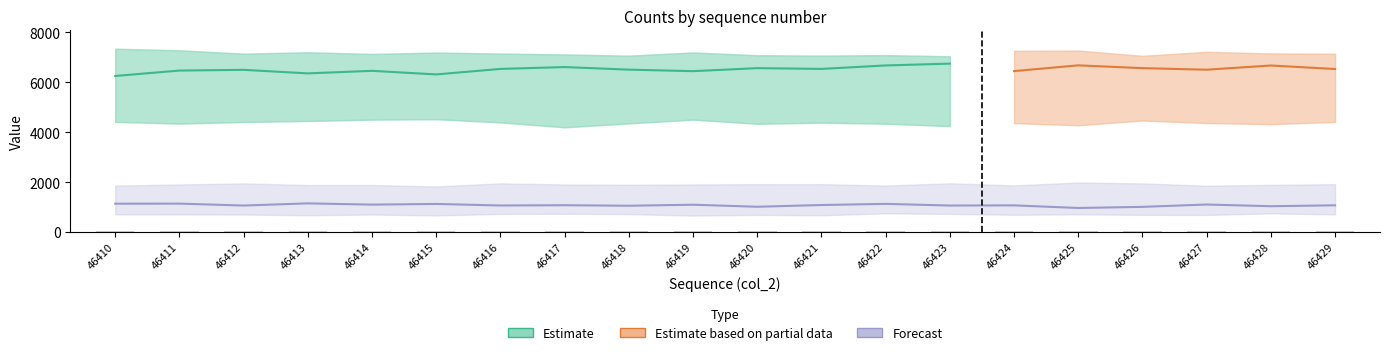

List the labels in order of lower value, smallest first.

46417, 46423, 46425, 46428, 46420, 46422, 46411, 46418, 46424, 46427, 46421, 46416, 46429, 46412, 46410, 46413, 46426, 46414, 46419, 46415